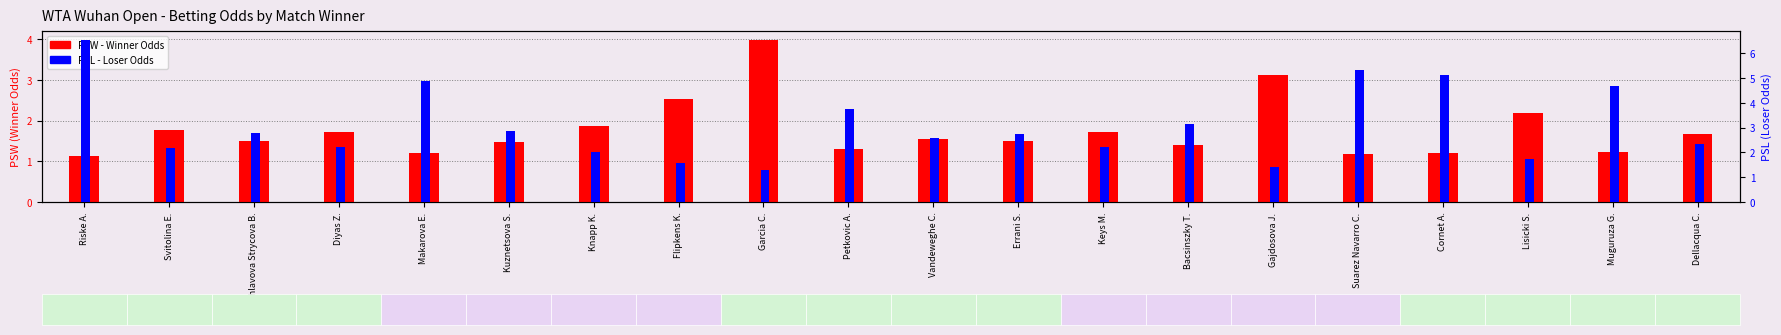

Between Makarova E. and Lisicki S., which is larger?

Lisicki S.